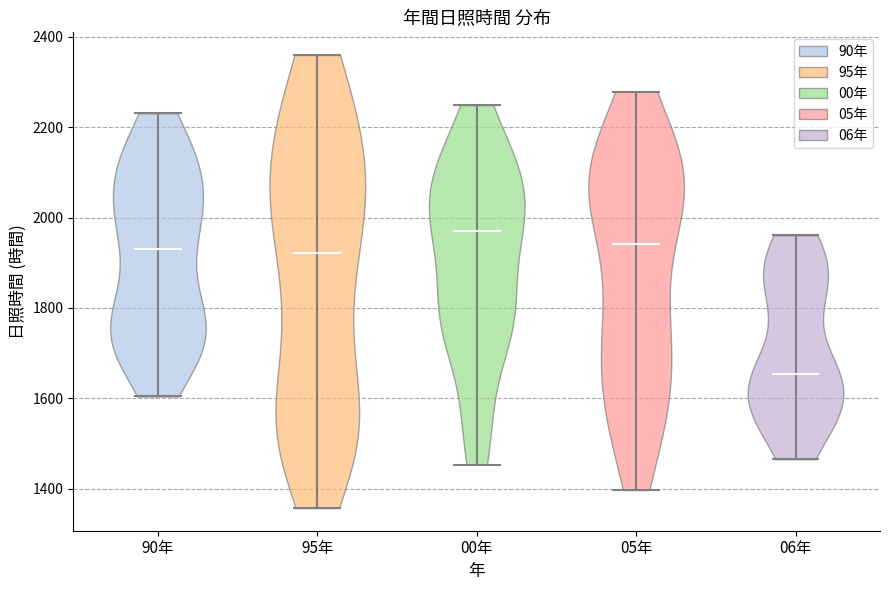

Reading left to right, read every violin against the y-axis: where its median line is, and the lowest and highest points it reaches. The values are not printed on the chart, so give them approximately, as read against the axis.

90年: median line 1940, lowest point 1600, highest point 2240
95年: median line 1920, lowest point 1360, highest point 2360
00年: median line 1960, lowest point 1460, highest point 2240
05年: median line 1940, lowest point 1400, highest point 2280
06年: median line 1660, lowest point 1460, highest point 1960